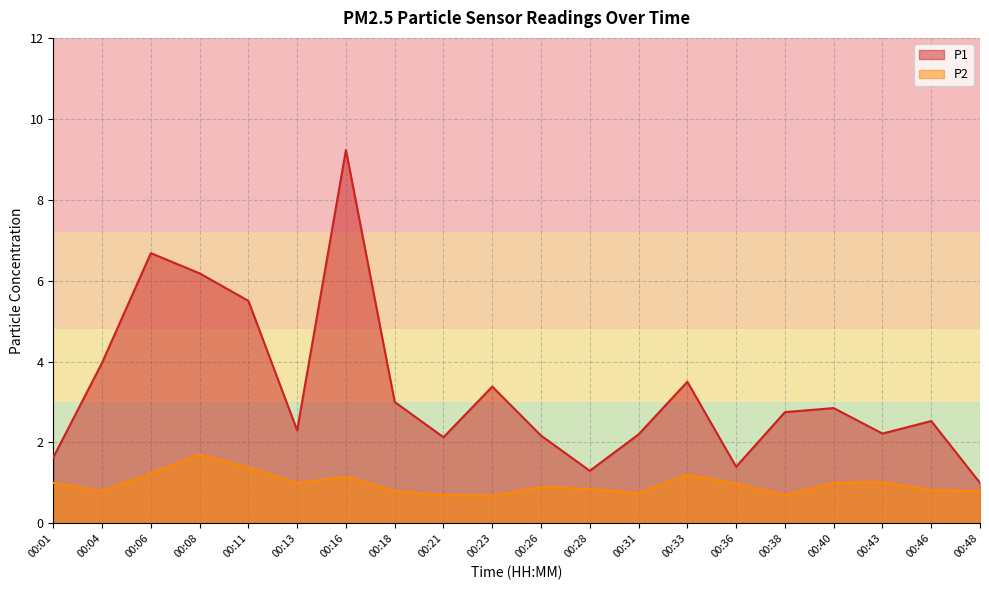

Which category has the highest value in the P2 series?

00:08